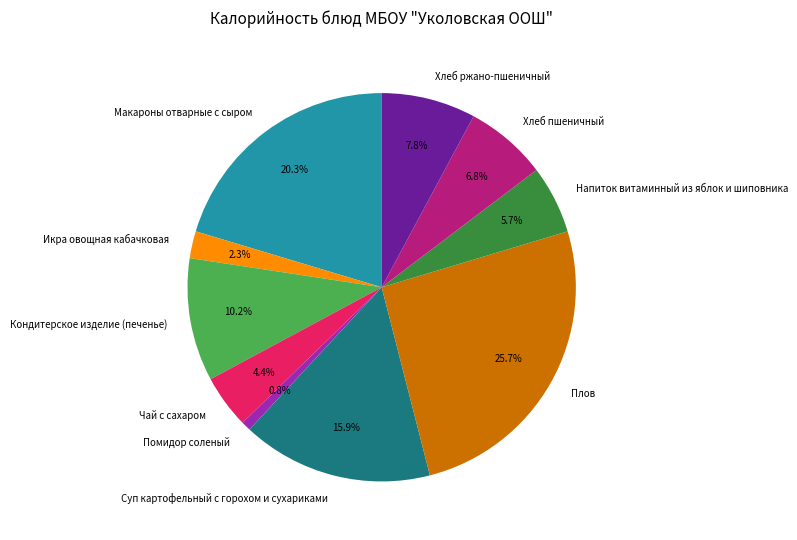

What is the largest slice in the pie chart?

Плов